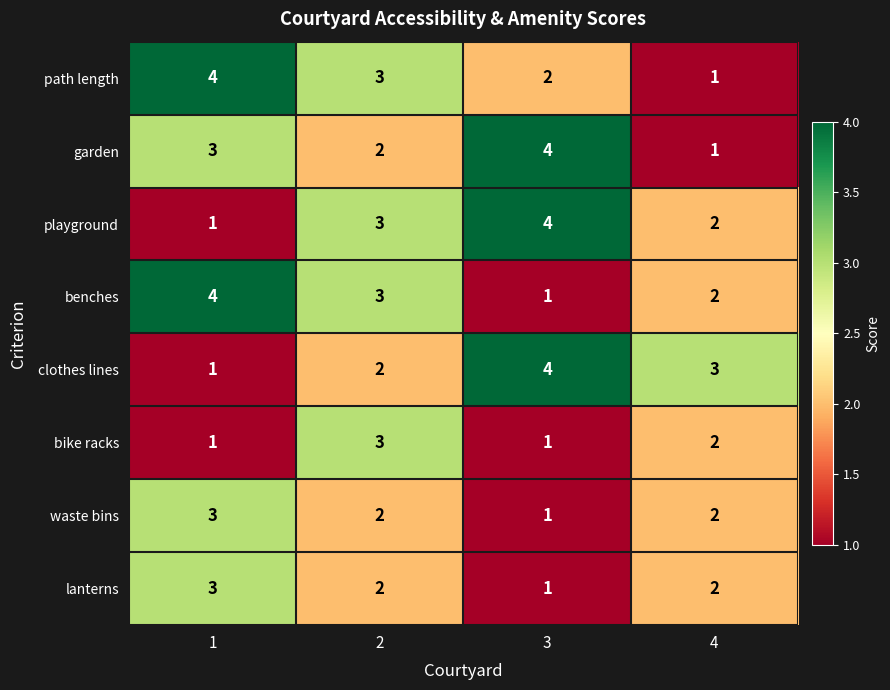

At which label does clothes lines reach its peak?

3